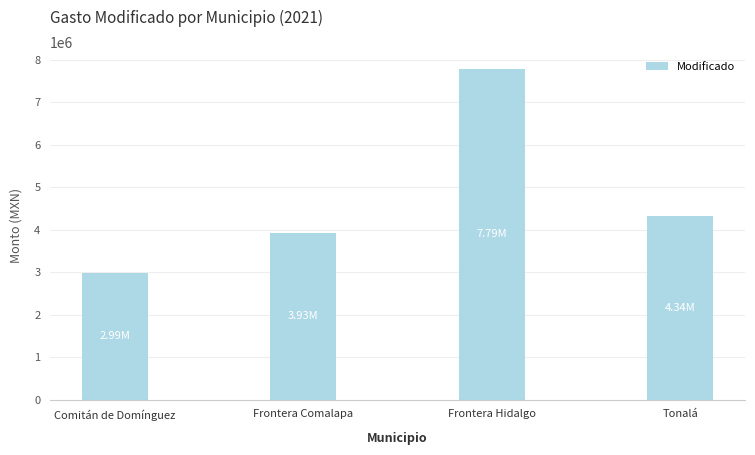

At which category does the chart reach its minimum across all series?

Comitán de Domínguez